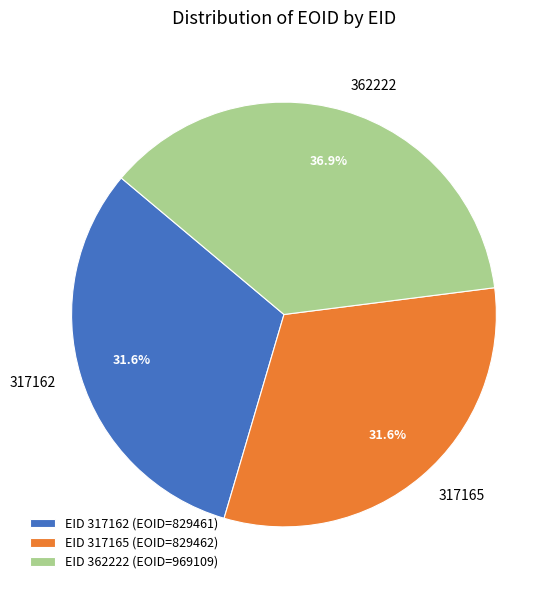

Is it true that 362222 is 51% of the pie?

False